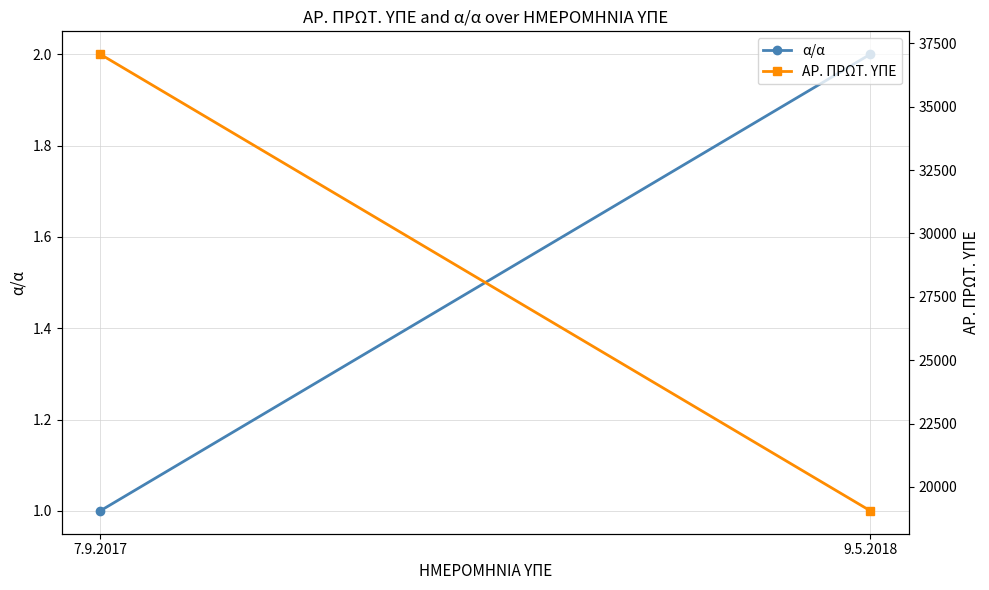

At how many categories does at least one series exceed 13759?

2